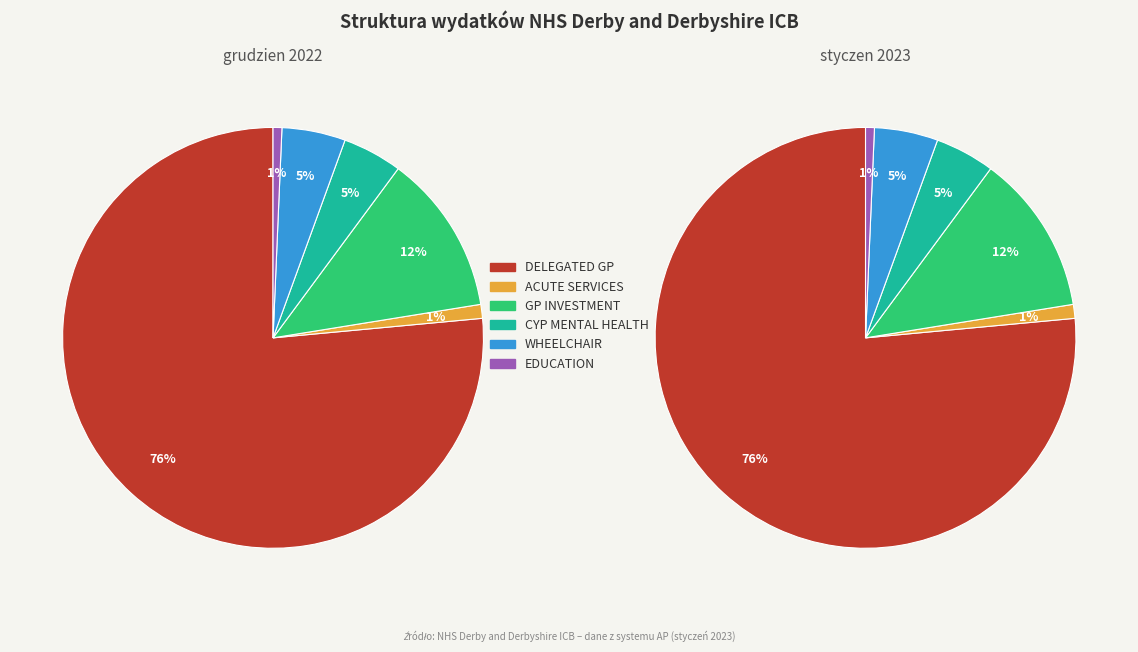

True or false: WHEELCHAIR SERVICE accounts for 17% of the total.

False